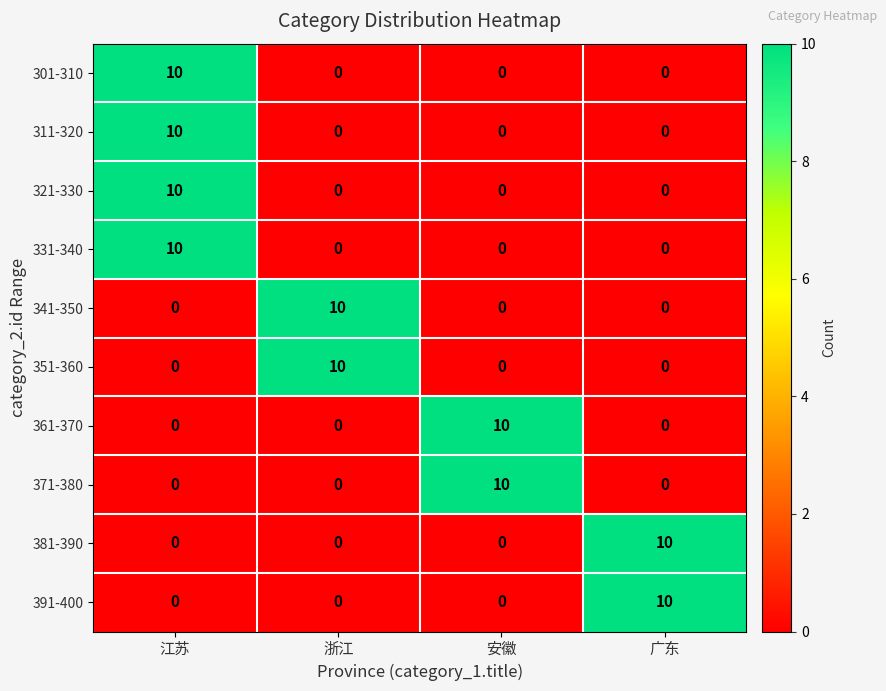

What is the difference between the highest and lowest values at 广东?

10